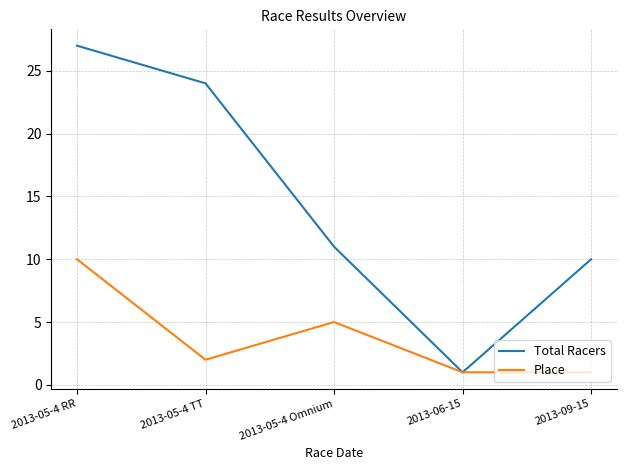

Does the chart have visible grid lines?

Yes